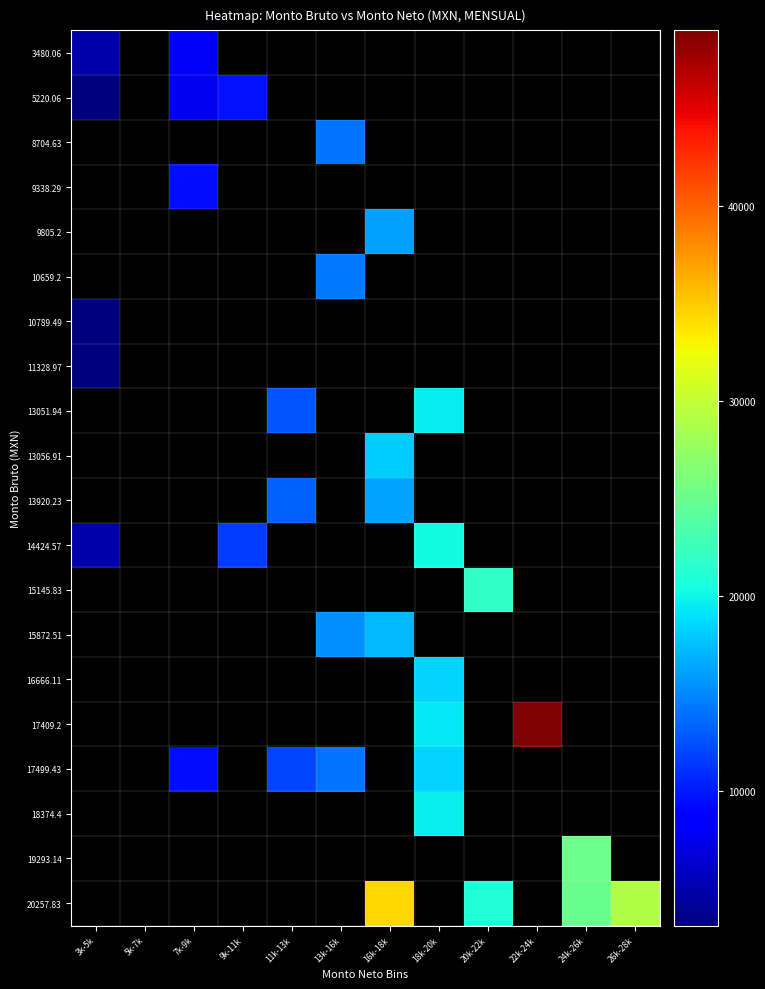

At 5k-7k, list the series in order from largest to smallest.

3480.06, 5220.06, 8704.63, 9338.29, 9805.2, 10659.2, 10789.49, 11328.97, 13051.94, 13056.91, 13920.23, 14424.57, 15145.83, 15872.51, 16666.11, 17409.2, 17499.43, 18374.4, 19293.14, 20257.83